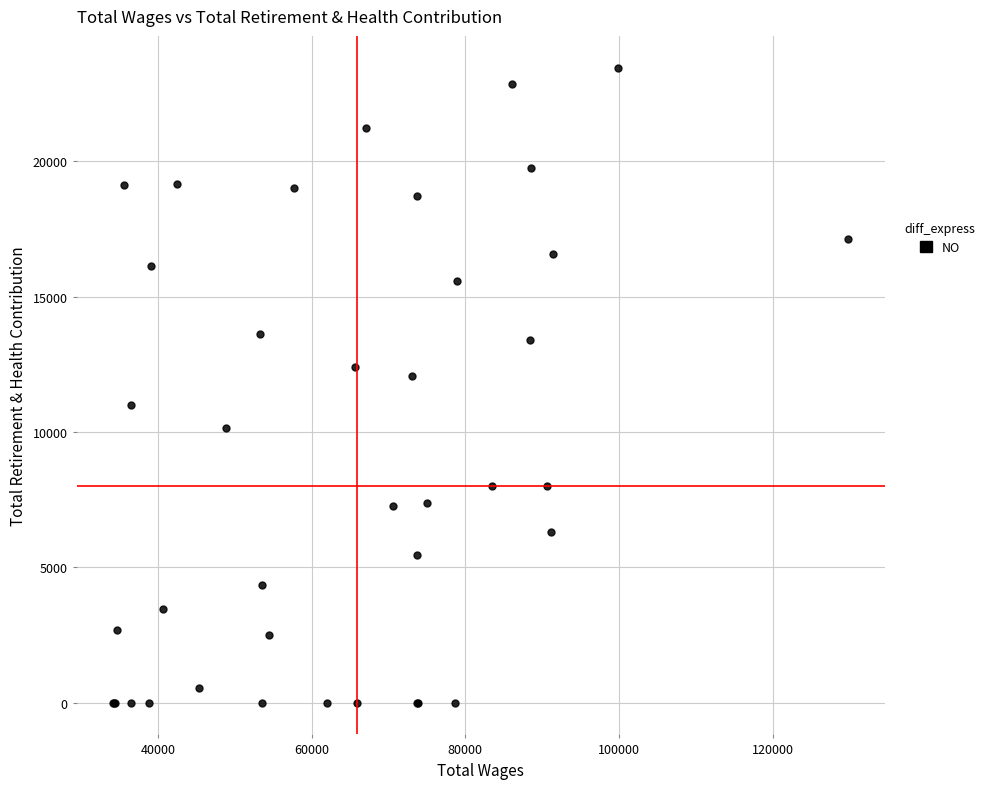

What Y value in the scatter plot is closest to 11731?

12082